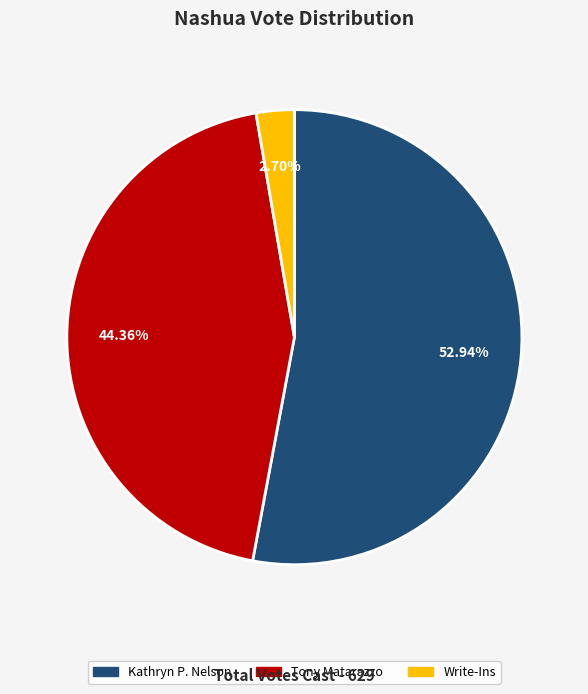

Between Tony Matarazzo and Write-Ins, which is larger?

Tony Matarazzo